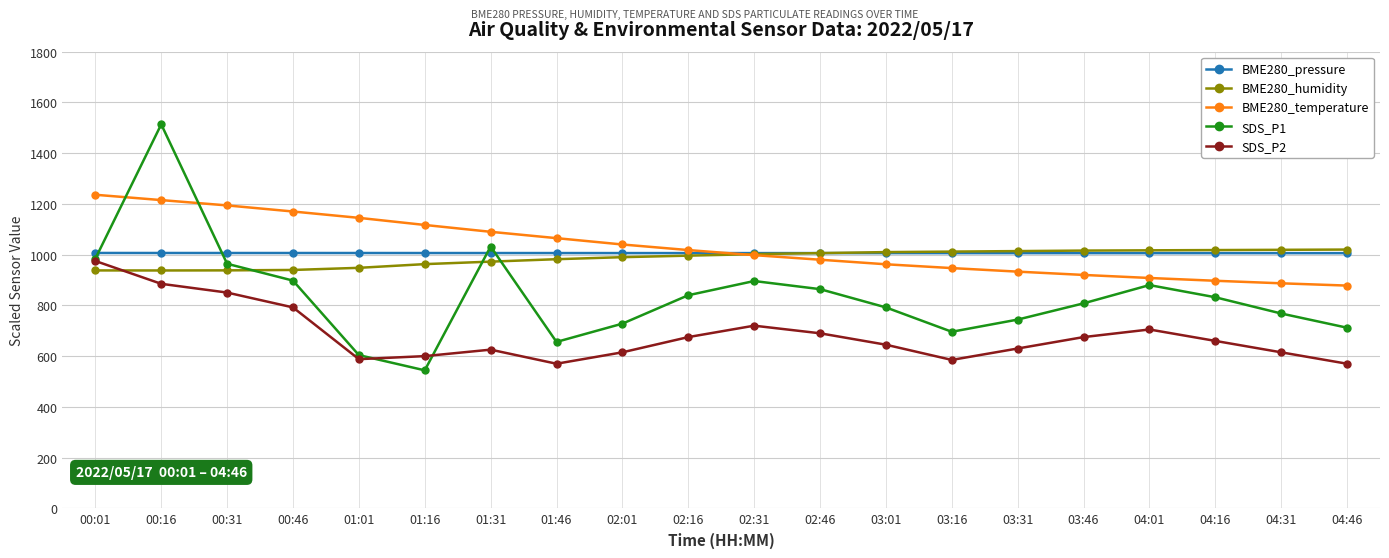

What is the lowest value of the BME280_pressure series?

1005.8